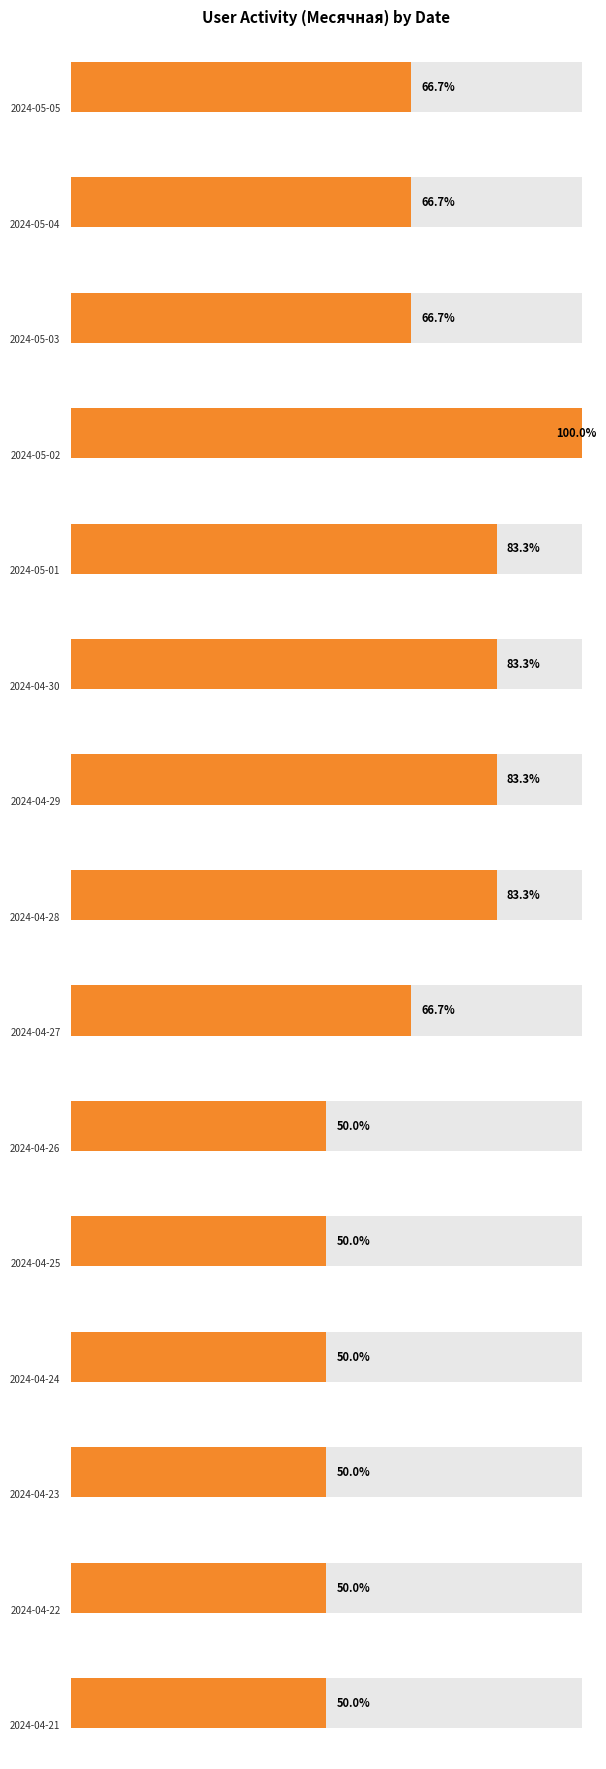

Does the chart contain any negative values?

No